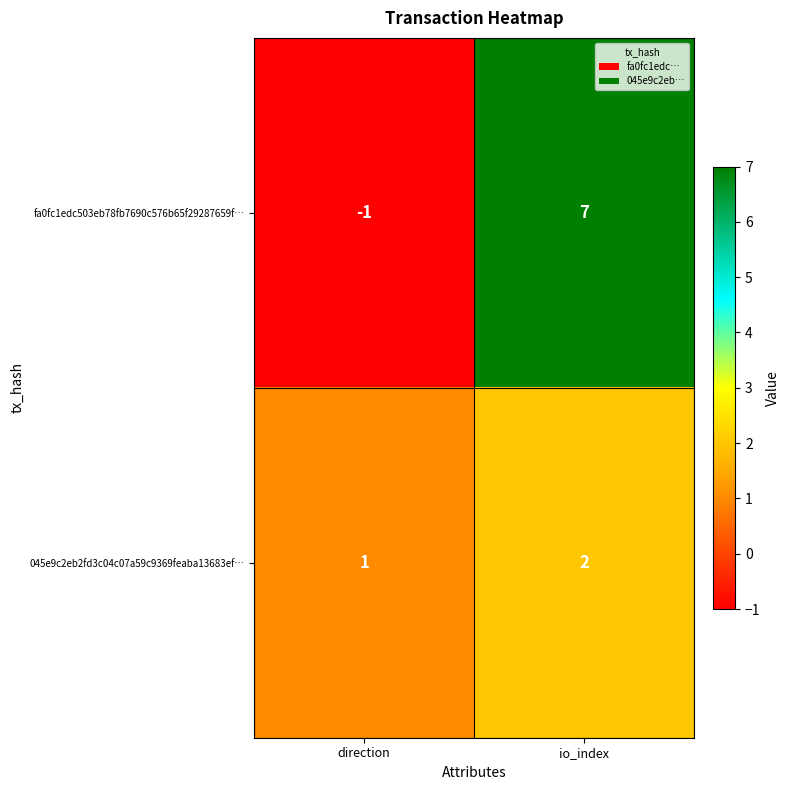

What is the average value of the fa0fc1edc503eb78fb7690c576b65f29287659f… series?

3